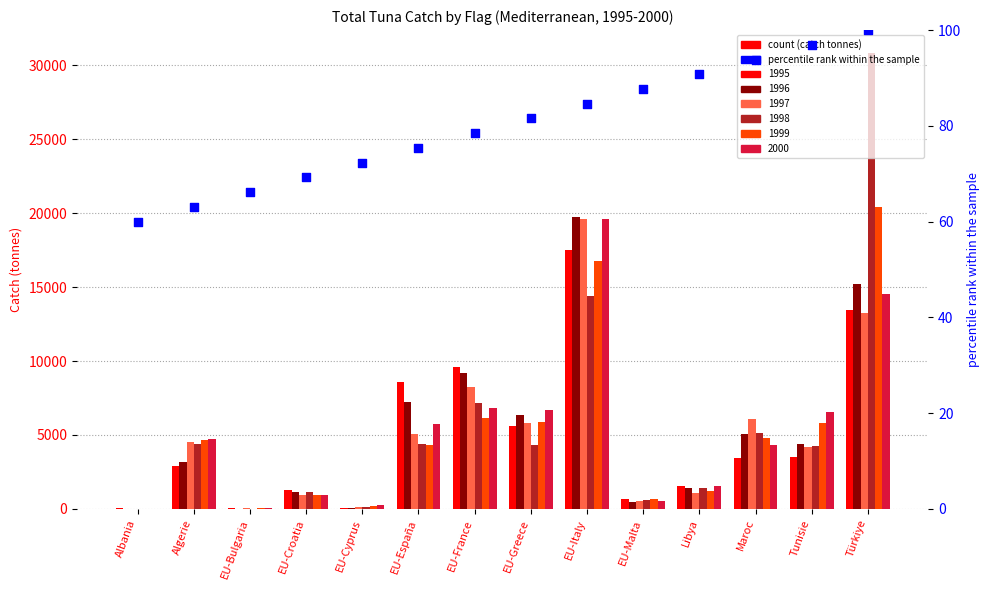

Which has a higher value, EU-Croatia or EU-Malta?

EU-Malta